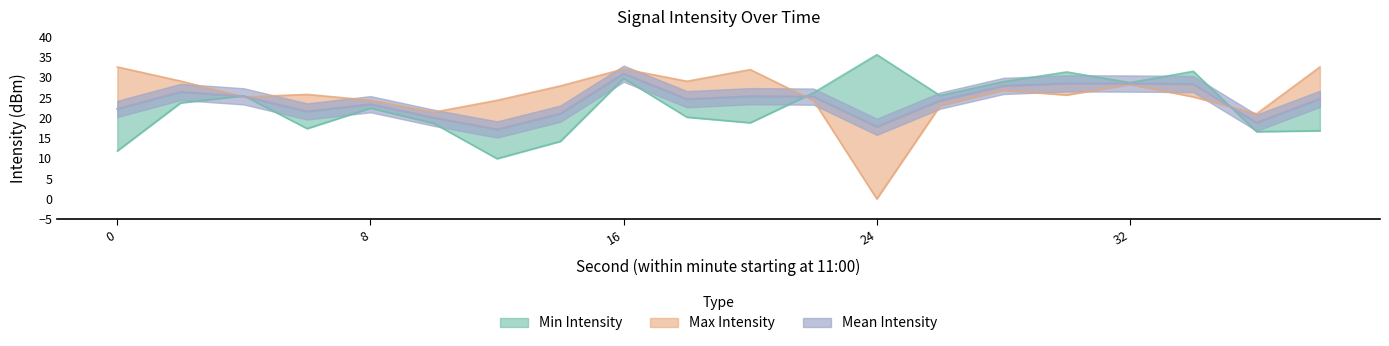

Is the value of Max Intensity at 28 greater than the value of Mean Intensity at 32?

No